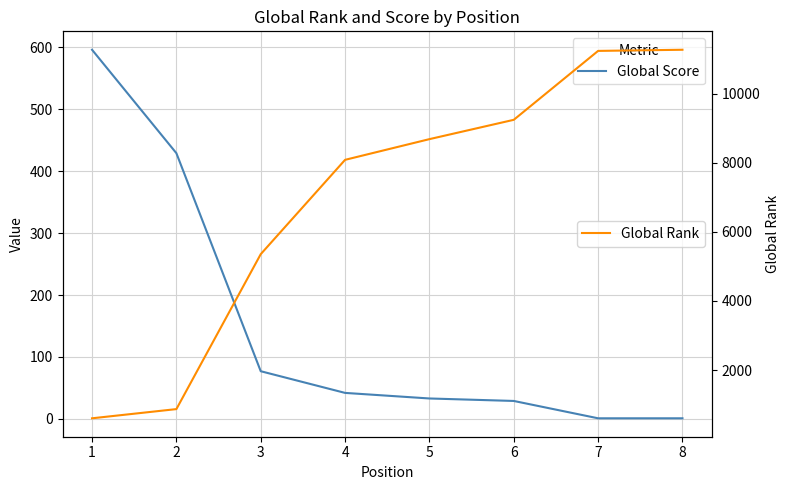

What is the difference between the maximum and second lowest values in the Global Rank series?

10397